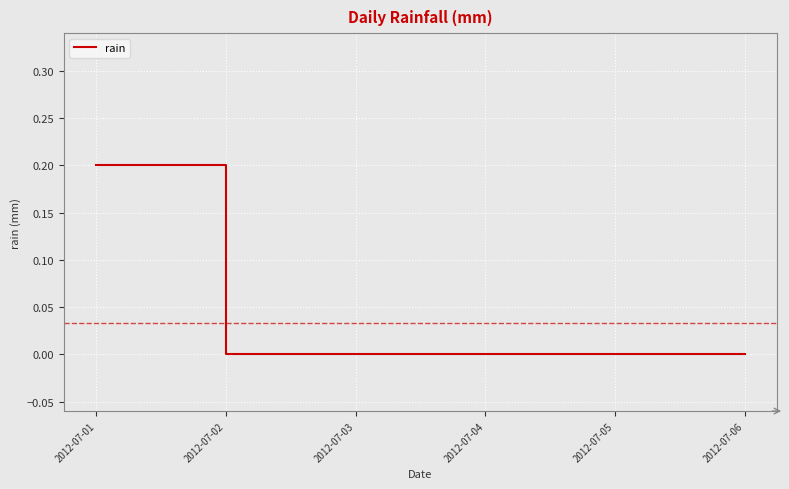

Does the chart have visible grid lines?

Yes